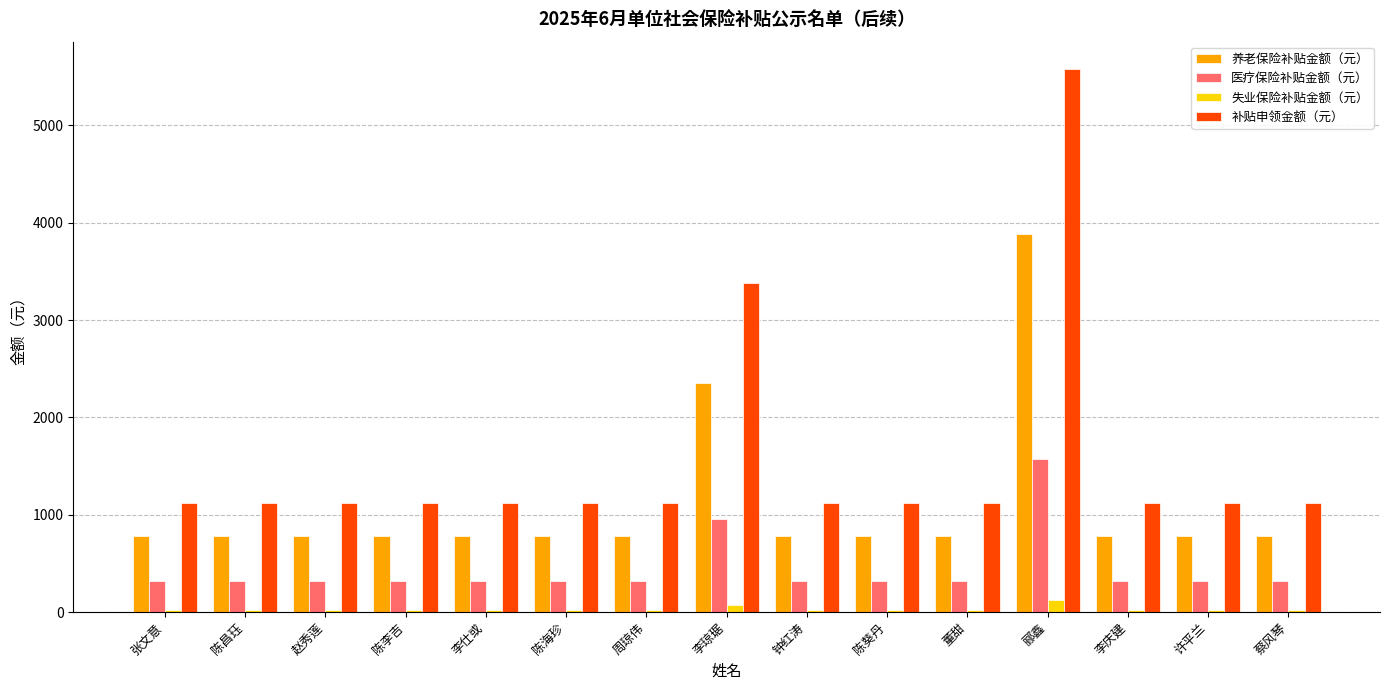

Reading right to left, extract all data points from this chart.

养老保险补贴金额（元）: 蔡风琴=780.6	许平兰=780.6	李庆建=780.6	郦鑫=3882.7	董甜=780.6	陈葵丹=780.6	钟红涛=780.6	李琼琚=2350.7	周琼伟=780.6	陈海珍=780.6	李仕或=780.6	陈李吉=780.6	赵秀莲=780.6	陈昌珏=780.6	张文意=780.6
医疗保险补贴金额（元）: 蔡风琴=317.1	许平兰=317.1	李庆建=317.1	郦鑫=1577.4	董甜=317.1	陈葵丹=317.1	钟红涛=317.1	李琼琚=955.0	周琼伟=317.1	陈海珍=317.1	李仕或=317.1	陈李吉=317.1	赵秀莲=317.1	陈昌珏=317.1	张文意=317.1
失业保险补贴金额（元）: 蔡风琴=24.4	许平兰=24.4	李庆建=24.4	郦鑫=121.3	董甜=24.4	陈葵丹=24.4	钟红涛=24.4	李琼琚=73.5	周琼伟=24.4	陈海珍=24.4	李仕或=24.4	陈李吉=24.4	赵秀莲=24.4	陈昌珏=24.4	张文意=24.4
补贴申领金额（元）: 蔡风琴=1122.1	许平兰=1122.1	李庆建=1122.1	郦鑫=5581.4	董甜=1122.1	陈葵丹=1122.1	钟红涛=1122.1	李琼琚=3379.1	周琼伟=1122.1	陈海珍=1122.1	李仕或=1122.1	陈李吉=1122.1	赵秀莲=1122.1	陈昌珏=1122.1	张文意=1122.1